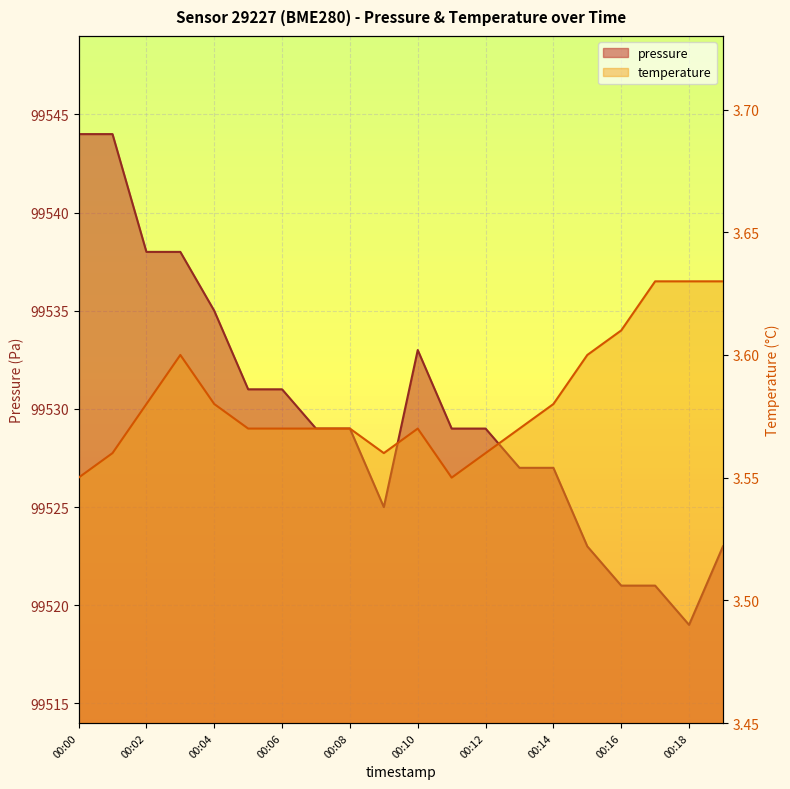

What value does the pressure series have at 00:17?

99521.0